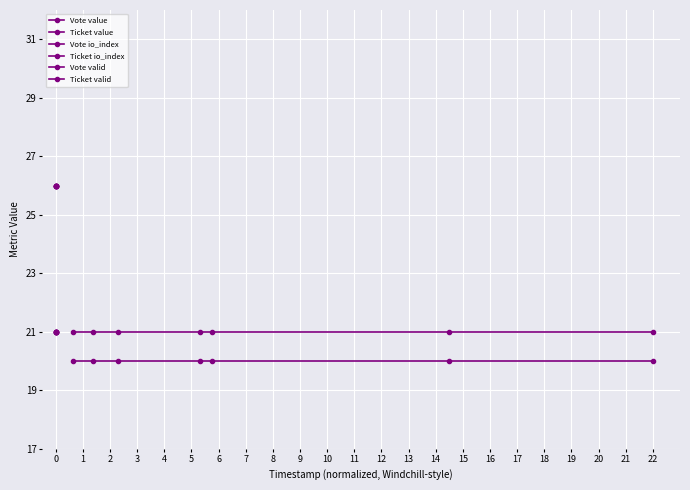

How many lines are shown in the chart?

6